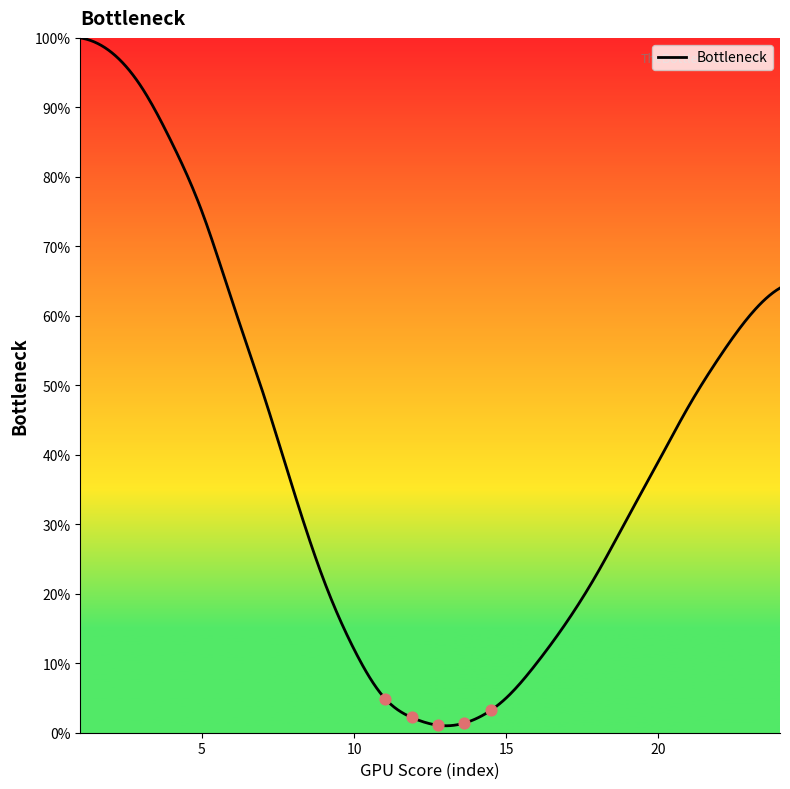

What is the maximum value shown in the chart?

100.0